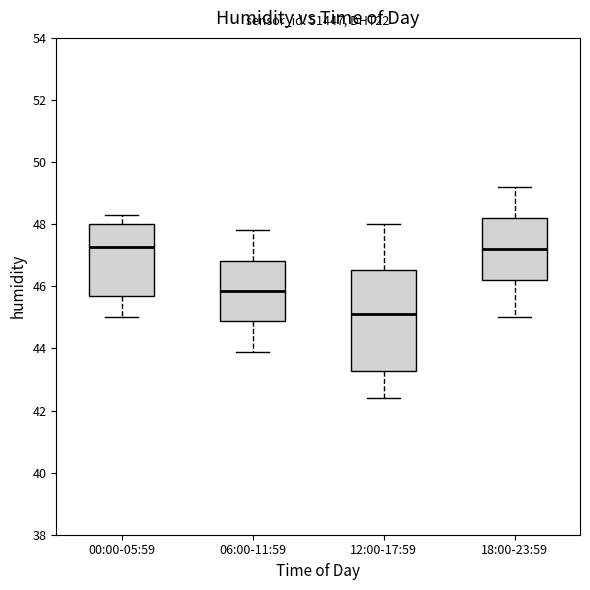

Which box has the lowest median line?

12:00-17:59